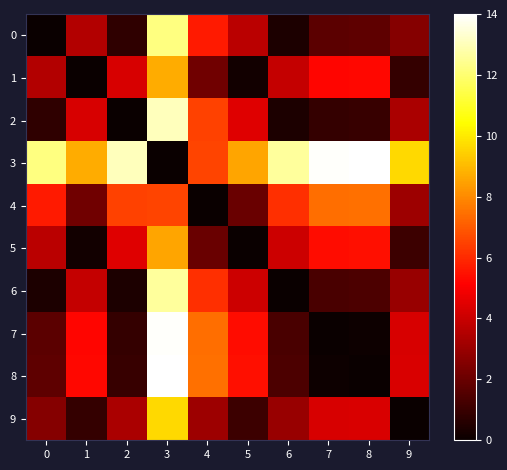

Reading right to left, list all the values displayed in this chart.

0: 9=2.6	8=1.8	7=1.7	6=0.4	5=3.7	4=5.7	3=12.2	2=0.8	1=3.5	0=0.0
1: 9=0.9	8=5.3	7=5.2	6=3.9	5=0.2	4=2.2	3=8.7	2=4.3	1=0.0	0=3.5
2: 9=3.4	8=1.0	7=0.9	6=0.4	5=4.5	4=6.5	3=13.0	2=0.0	1=4.3	0=0.8
3: 9=9.6	8=14.0	7=13.9	6=12.6	5=8.5	4=6.5	3=0.0	2=13.0	1=8.7	0=12.2
4: 9=3.1	8=7.5	7=7.4	6=6.1	5=2.0	4=0.0	3=6.5	2=6.5	1=2.2	0=5.7
5: 9=1.1	8=5.5	7=5.4	6=4.1	5=0.0	4=2.0	3=8.5	2=4.5	1=0.2	0=3.7
6: 9=3.0	8=1.4	7=1.3	6=0.0	5=4.1	4=6.1	3=12.6	2=0.4	1=3.9	0=0.4
7: 9=4.3	8=0.1	7=0.0	6=1.3	5=5.4	4=7.4	3=13.9	2=0.9	1=5.2	0=1.7
8: 9=4.4	8=0.0	7=0.1	6=1.4	5=5.5	4=7.5	3=14.0	2=1.0	1=5.3	0=1.8
9: 9=0.0	8=4.4	7=4.3	6=3.0	5=1.1	4=3.1	3=9.6	2=3.4	1=0.9	0=2.6